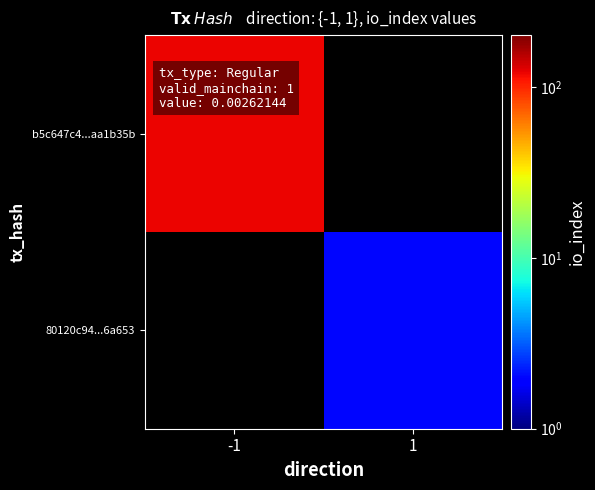

Which series has the widest spread of values?

b5c647c4...aa1b35b